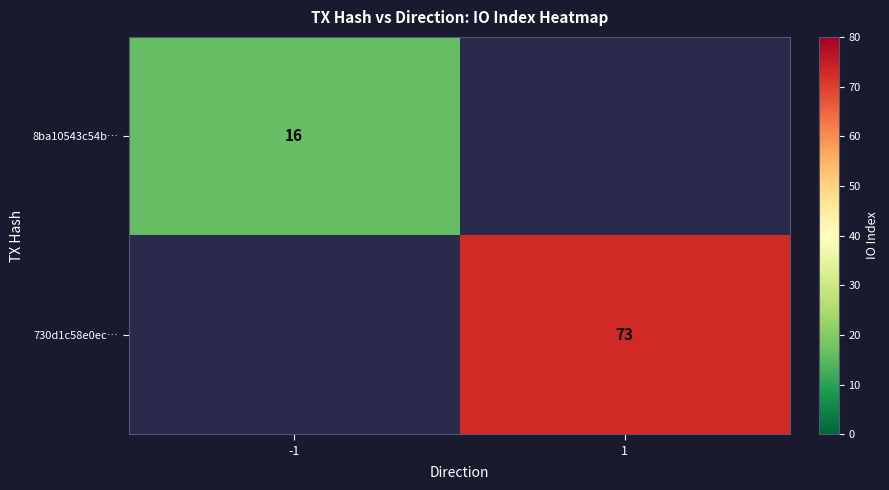

The value of 8ba10543c54b… at -1 is 10. True or false?

False